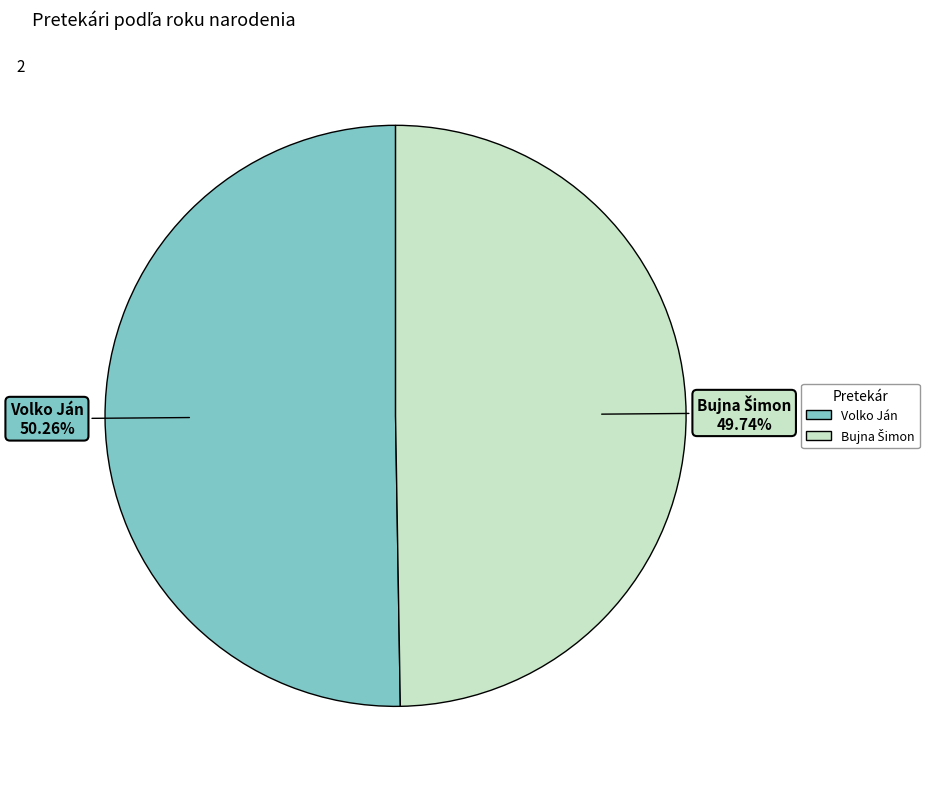

Does any single category account for the majority?

Yes